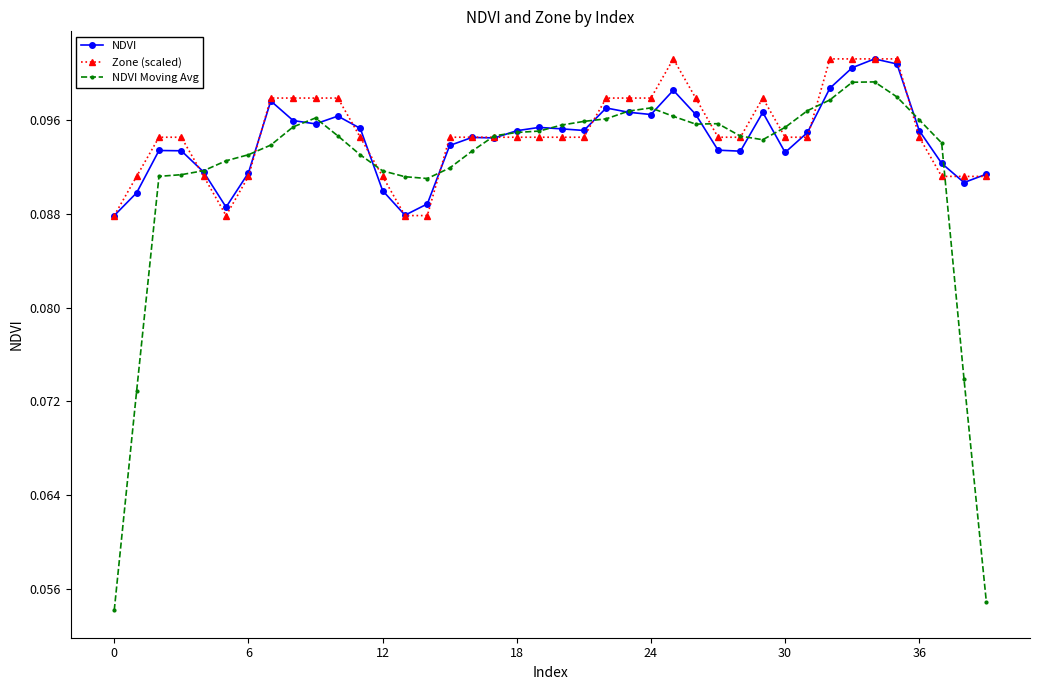

At how many categories does at least one series exceed 0?

40